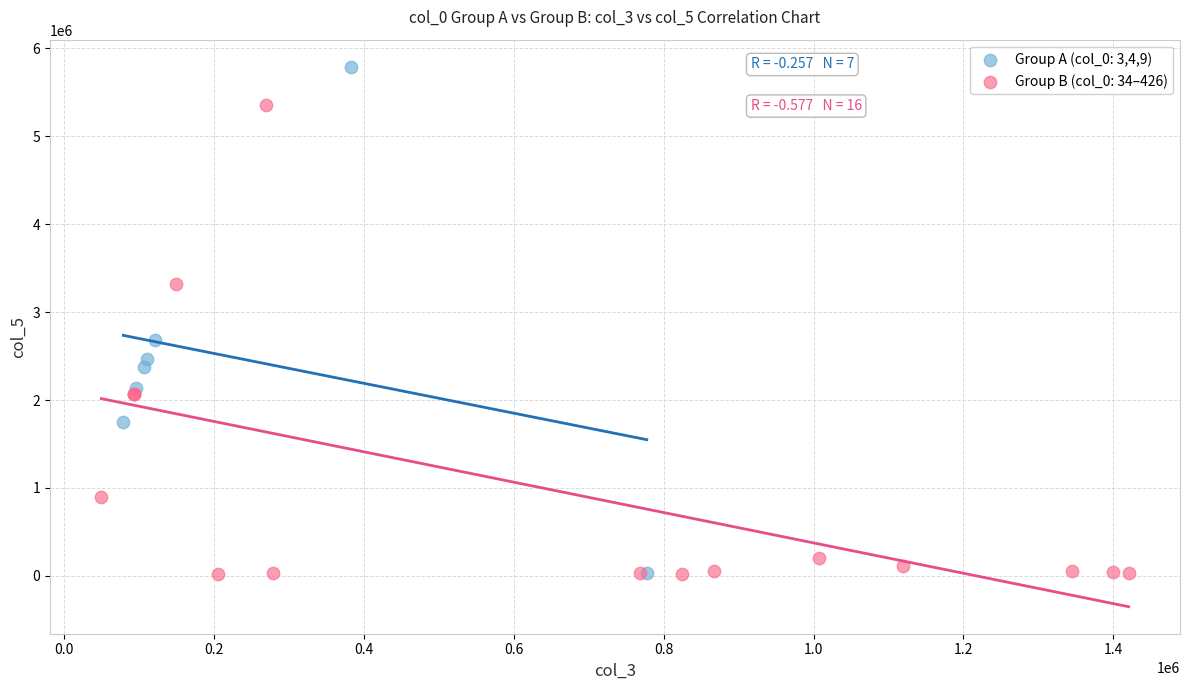

Which series contains the highest Y value?

Group A (col_0: 3,4,9)